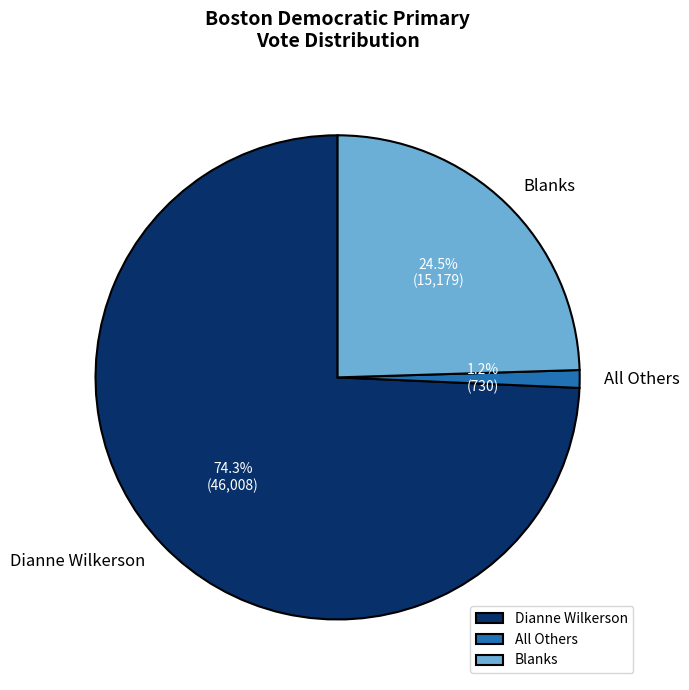

Is Blanks the majority of the pie?

No